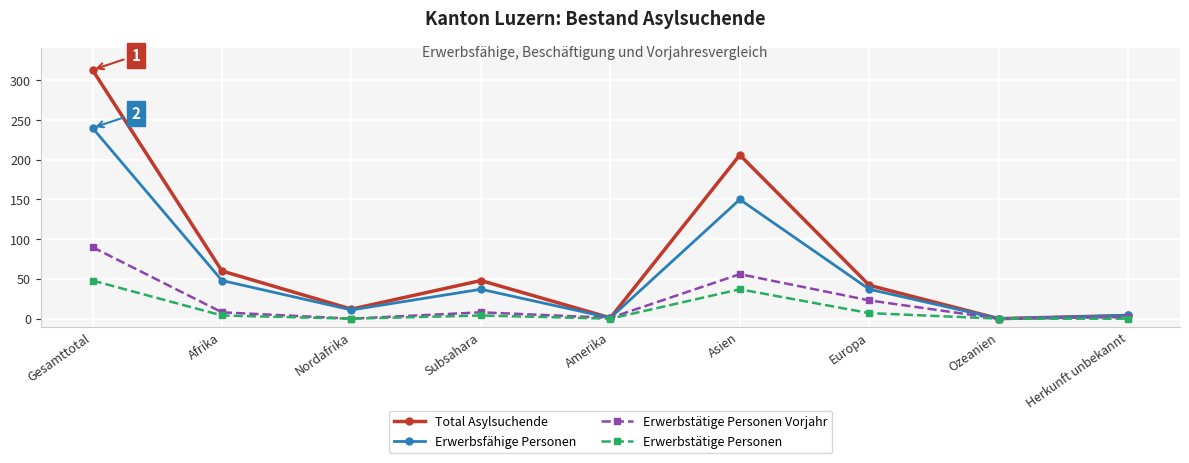

List the series in order of their overall mean, lowest first.

Erwerbstätige Personen, Erwerbstätige Personen Vorjahr, Erwerbsfähige Personen, Total Asylsuchende